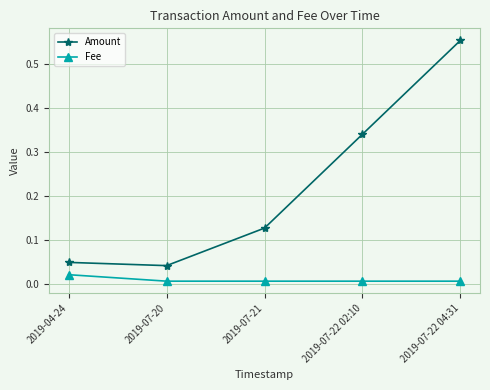

List the series in order of their overall mean, lowest first.

Fee, Amount